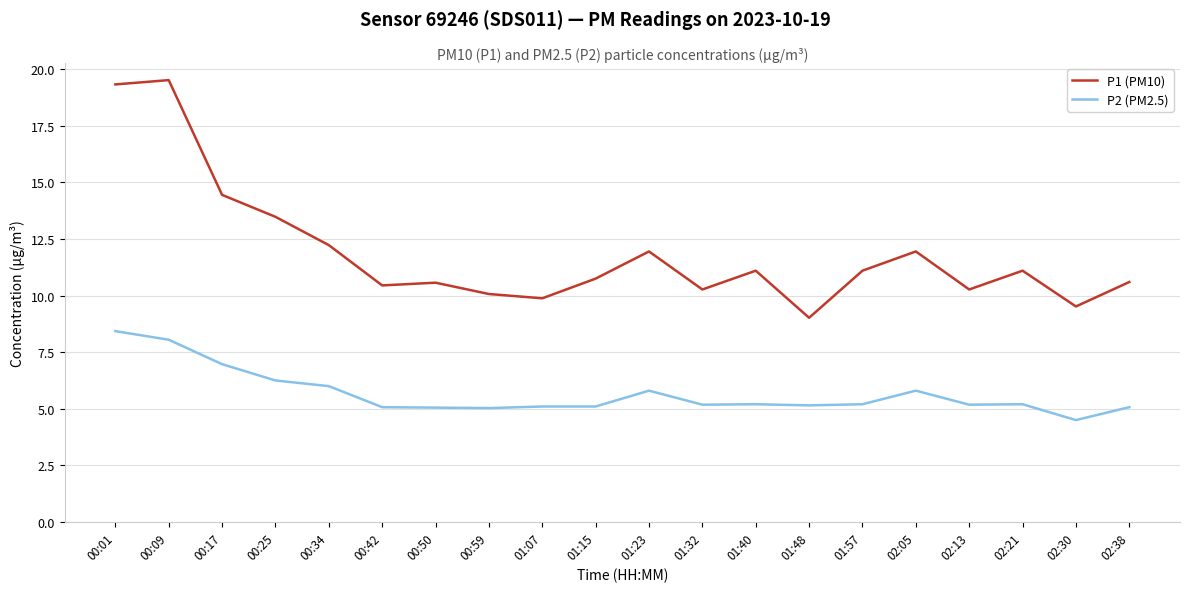

Which series has the largest total across all categories?

P1 (PM10)